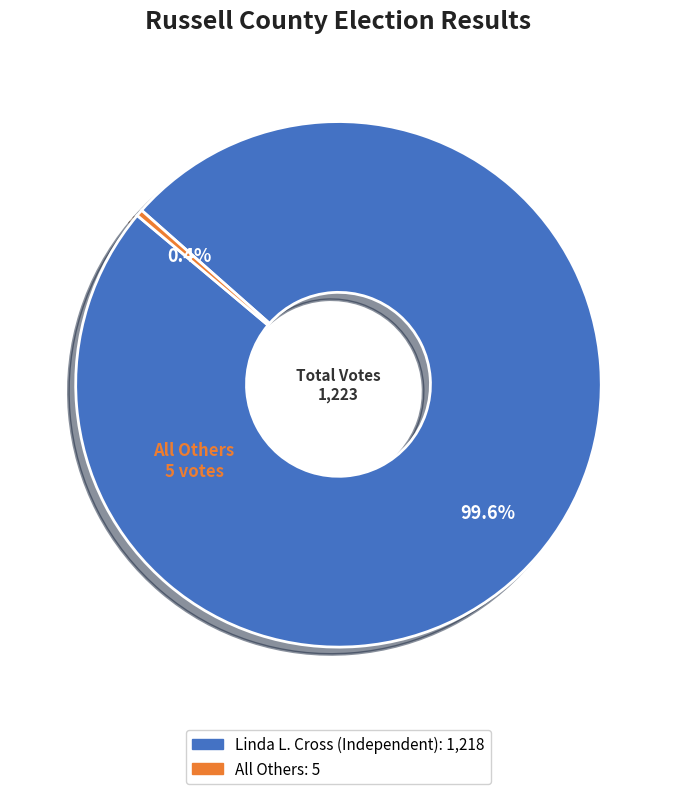

Which slice is the smallest?

All Others